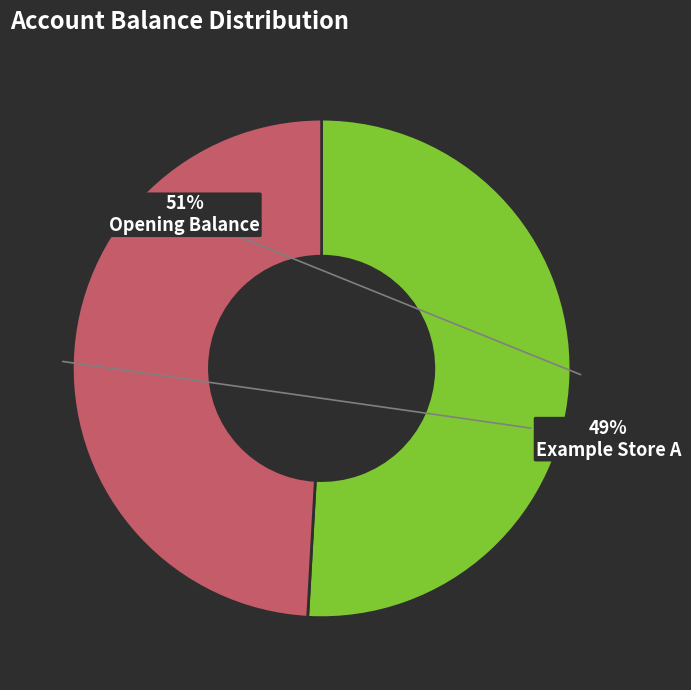

What is the majority slice?

Opening Balance